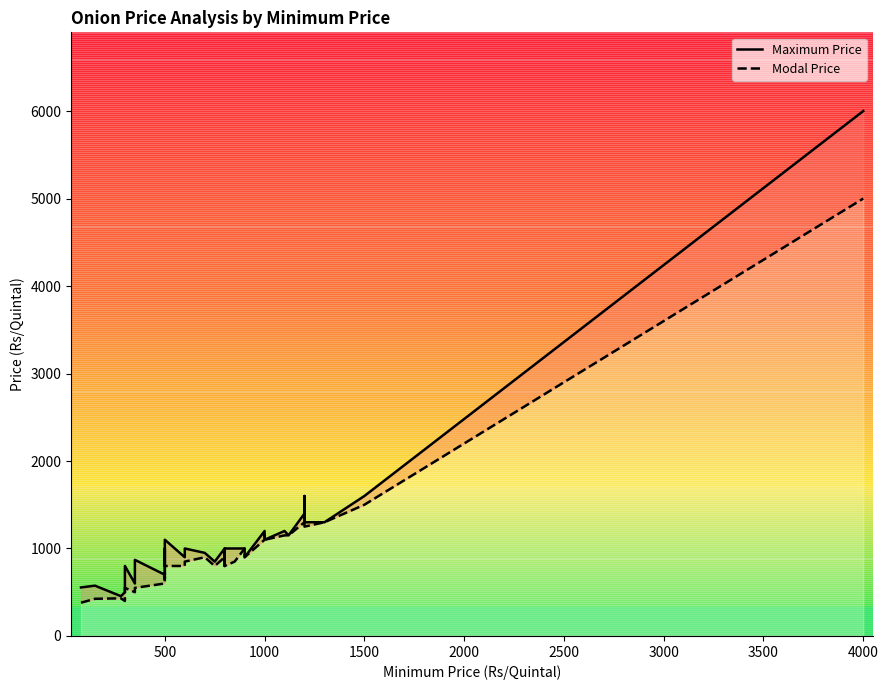

True or false: Modal Price and Maximum Price intersect in this chart.

False